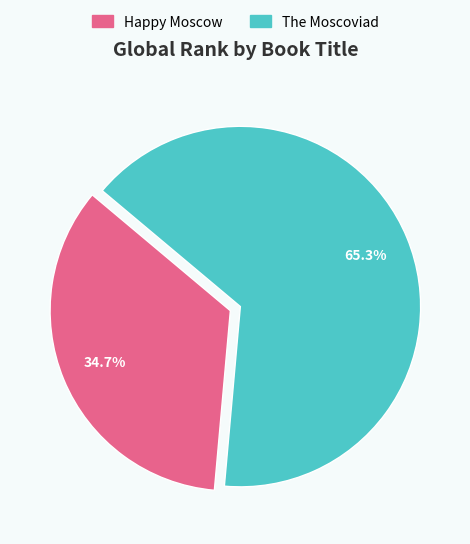

Combined, do The Moscoviad and Happy Moscow account for over 50%?

Yes